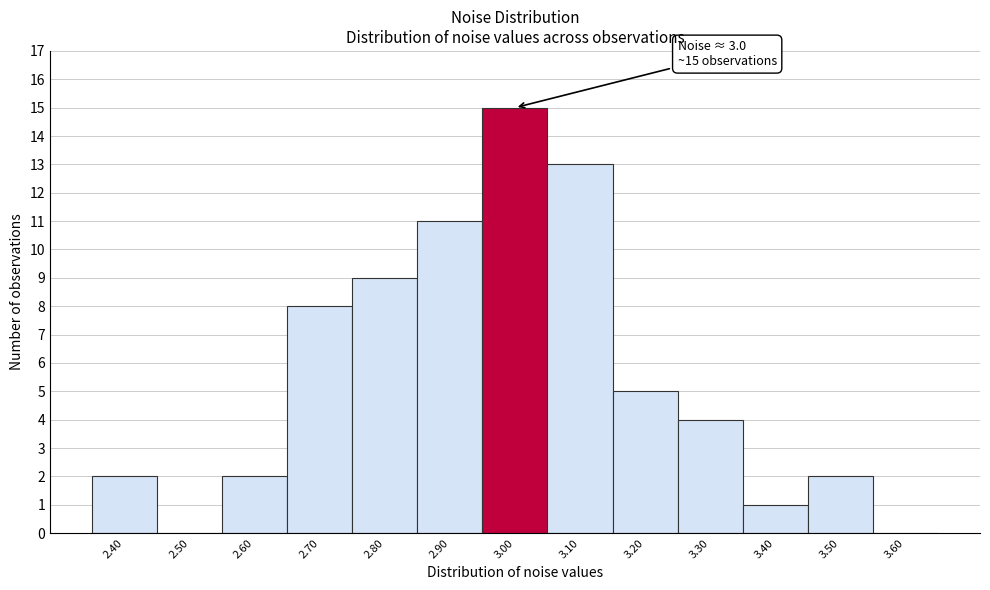

Reading right to left, transcribe all the data shown in this chart.

3.60=0	3.50=2	3.40=1	3.30=4	3.20=5	3.10=13	3.00=15	2.90=11	2.80=9	2.70=8	2.60=2	2.50=0	2.40=2